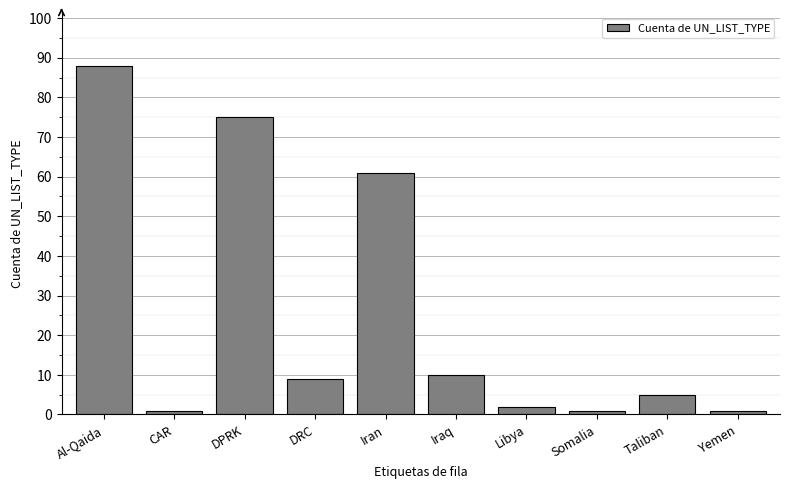

Does the chart contain stacked bars?

No